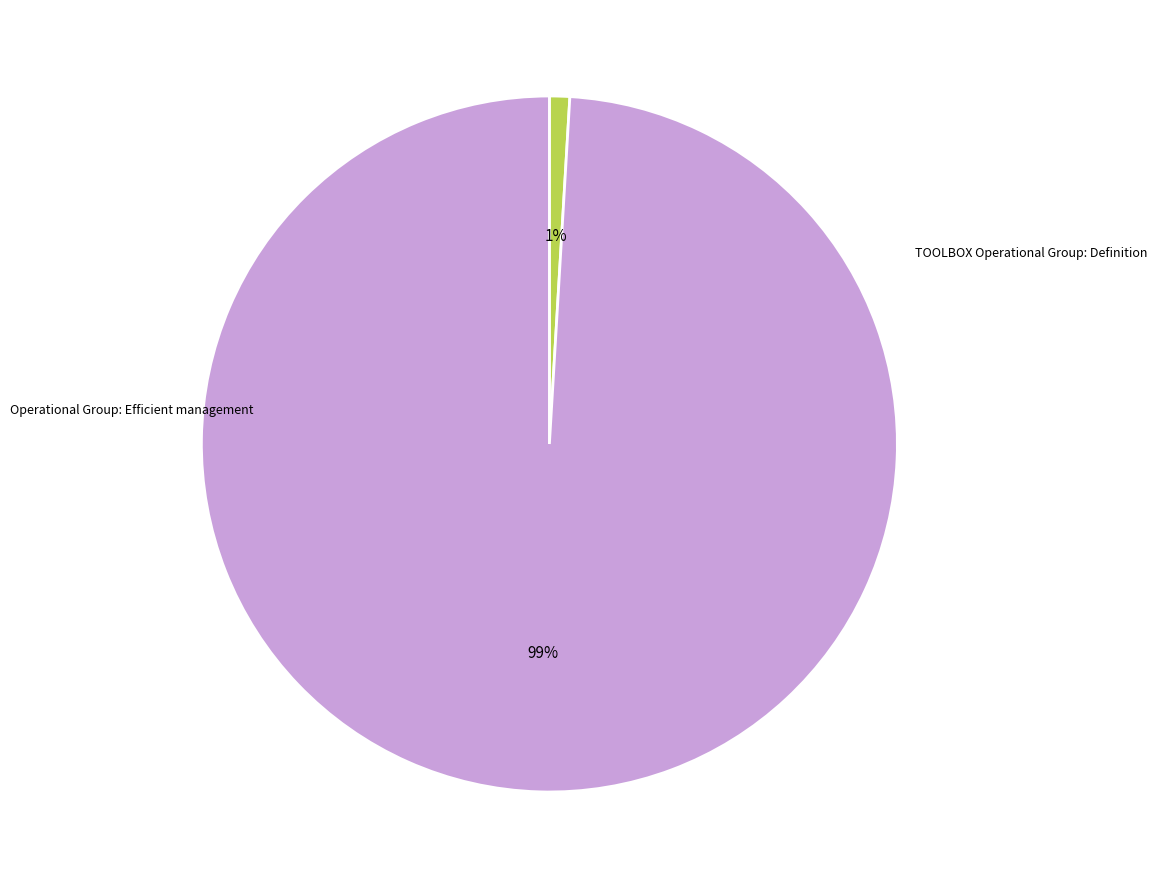

To the nearest percent, what is the difference between the largest and smallest slice percentages?

98%